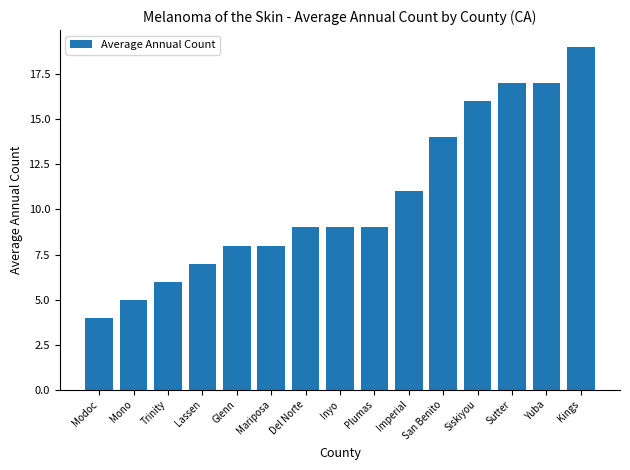

Between Yuba and Glenn, which is larger?

Yuba